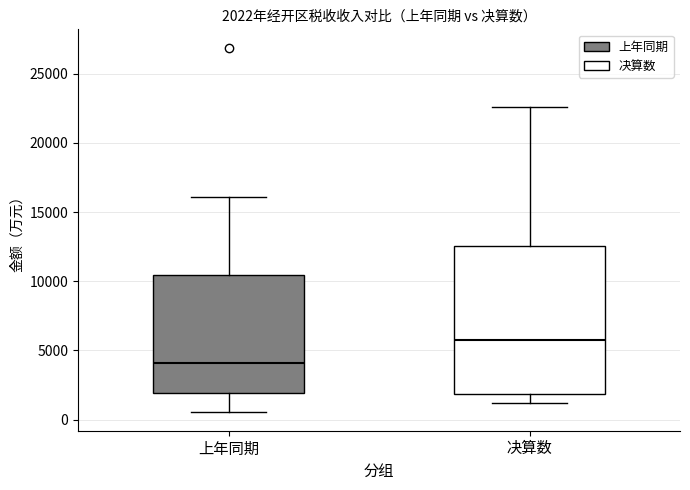

Comparing the boxes themselves (not the whiskers), which one is the tallest?

决算数